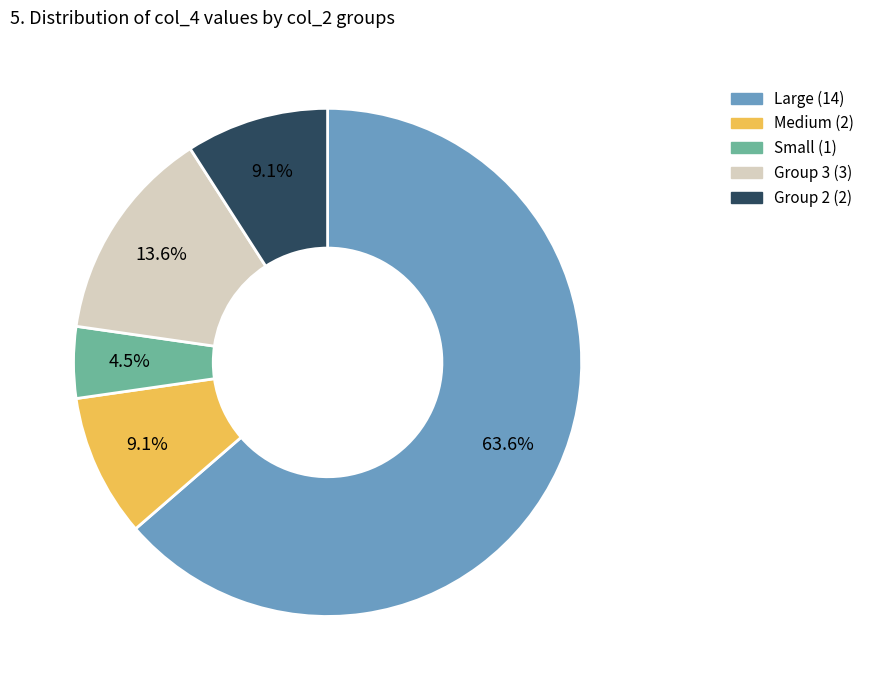

Is there any slice that represents more than half of the pie?

Yes